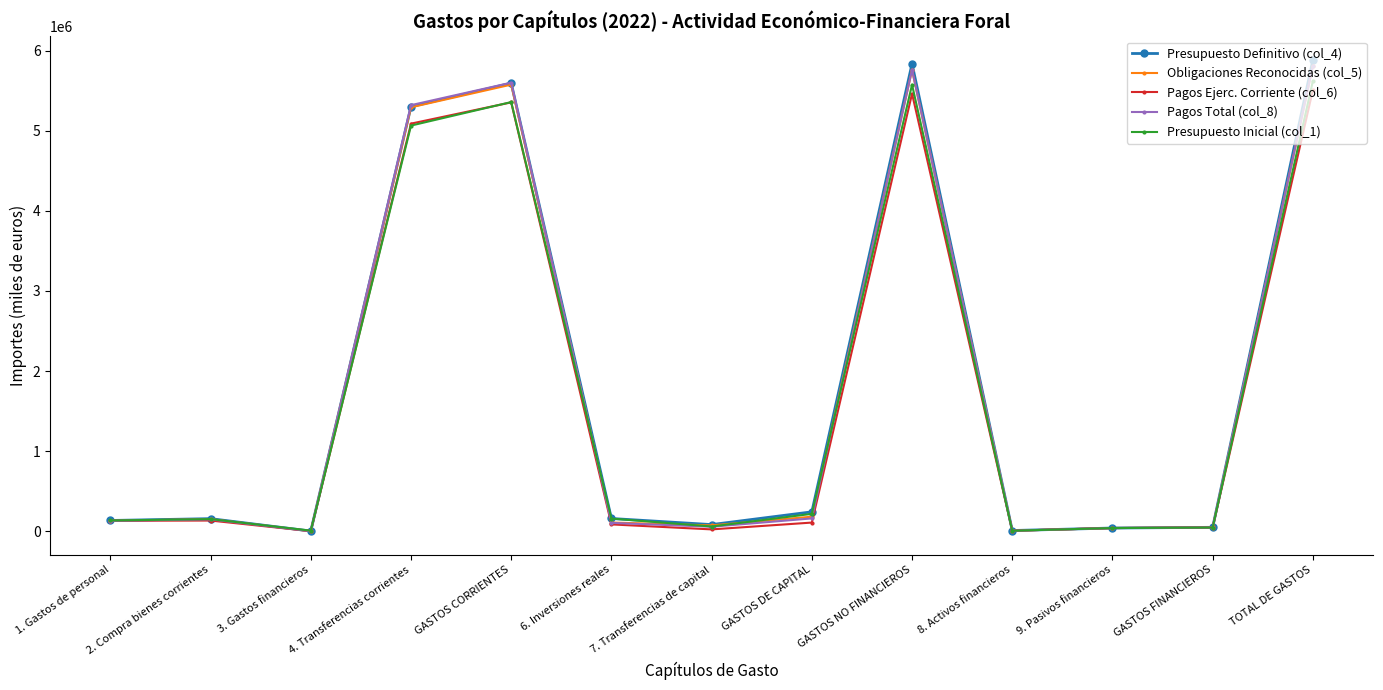

What is the difference between the highest and lowest values at GASTOS FINANCIEROS?

2691